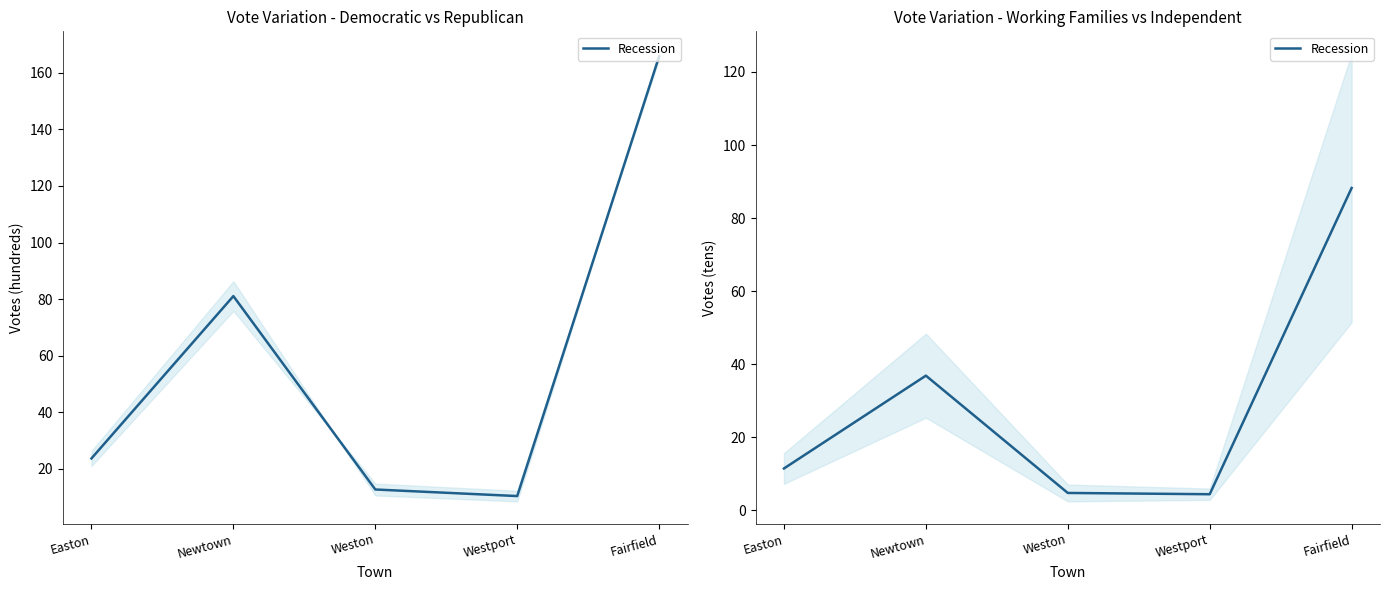

What is the difference between the maximum and second lowest values?

83.5